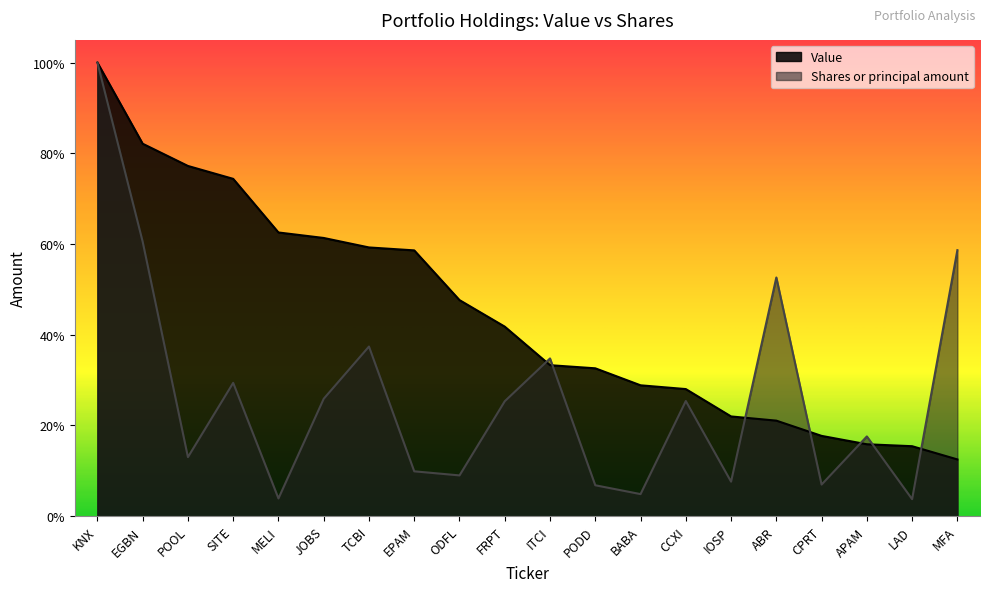

Reading left to right, transcribe all the data shown in this chart.

Value: 183603000.0	150759000.0	141761000.0	136542000.0	114838000.0	112615000.0	108779000.0	107593000.0	87471000.0	76727000.0	61130000.0	59865000.0	52984000.0	51458000.0	40382000.0	38687000.0	32514000.0	29123000.0	28337000.0	22985000.0
Shares or principal amount: 183603000.0	111108110.3	23922685.3	53983997.5	7196191.4	47539512.7	68674066.8	18175502.2	16518909.1	46537141.7	63855962.1	12532398.1	8953100.5	46630468.8	13991656.6	96622471.9	12814100.0	32294928.1	6908934.4	107684752.1